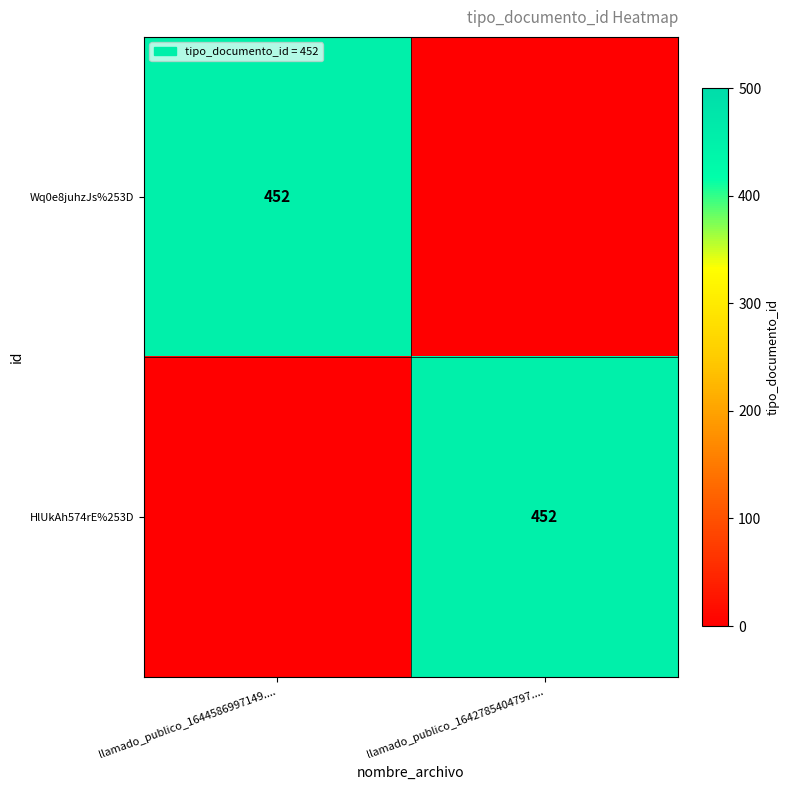

At which category is the sum across all series the highest?

llamado_publico_1644586997149....